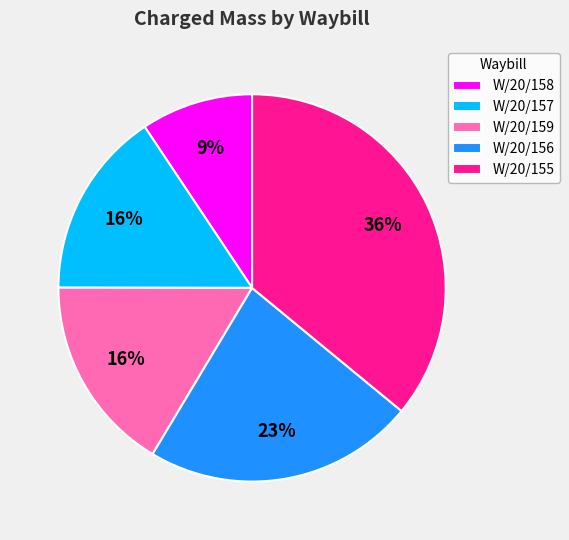

To the nearest percent, what is the difference between the W/20/156 and W/20/155 slice percentages?

13%